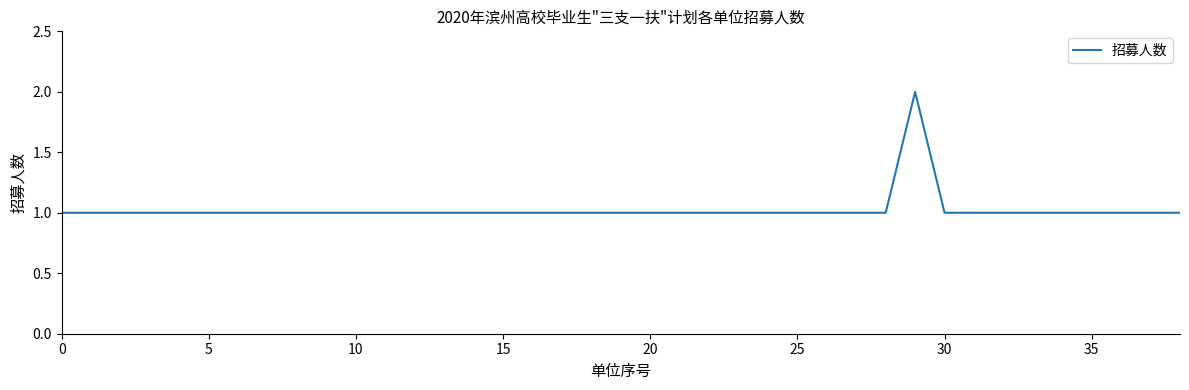

Is it true that the value at 5 is 2?

False